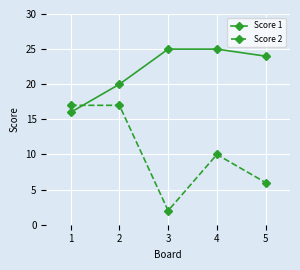

Reading left to right, list all the values displayed in this chart.

Score 1: 16	20	25	25	24
Score 2: 17	17	2	10	6